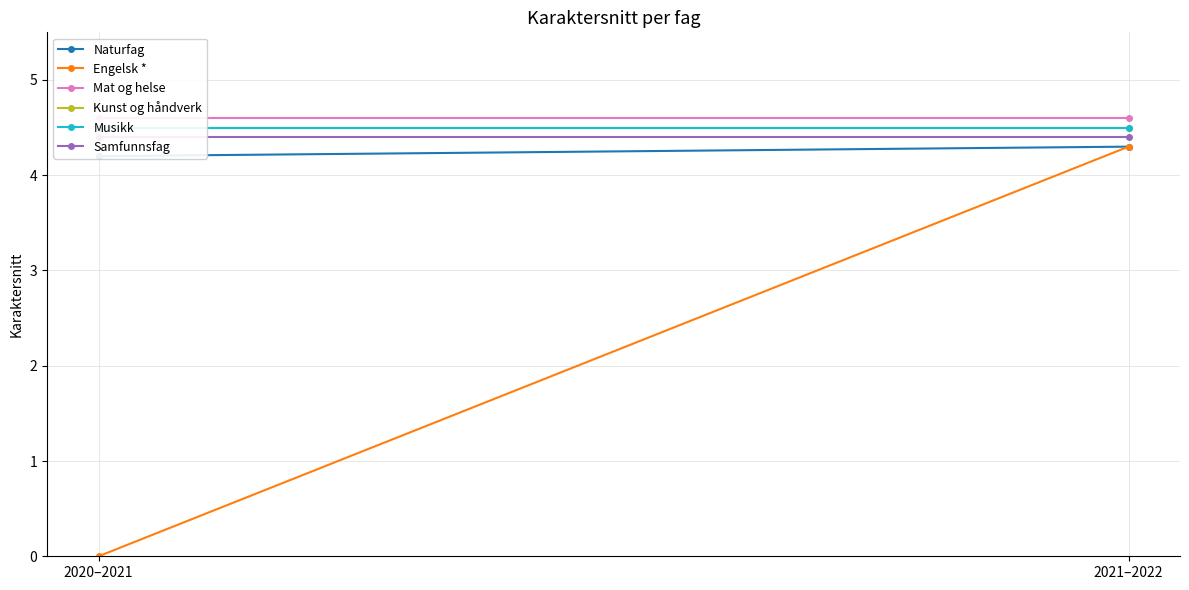

What is the total value across all series at 2021–2022?

26.6